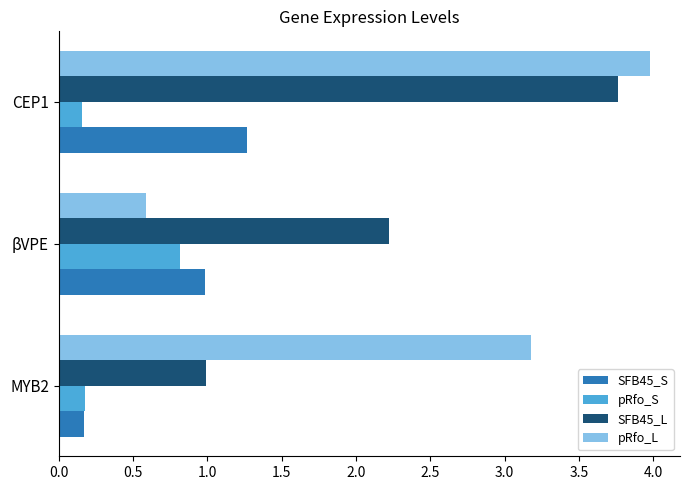

Which series has the largest total across all categories?

pRfo_L